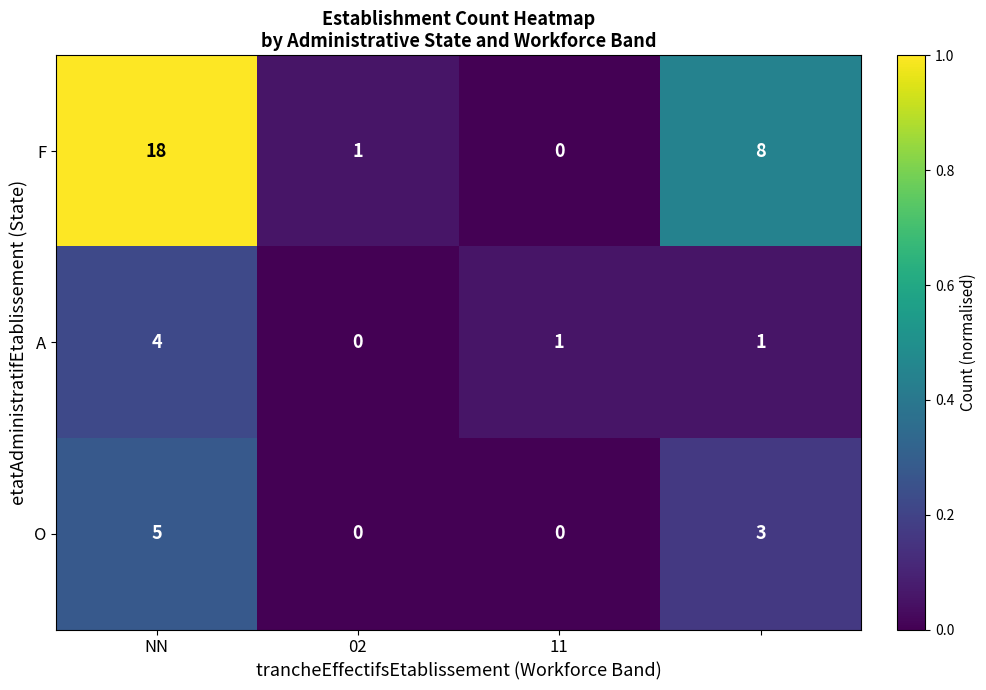

Which series has the largest range (max minus min)?

F